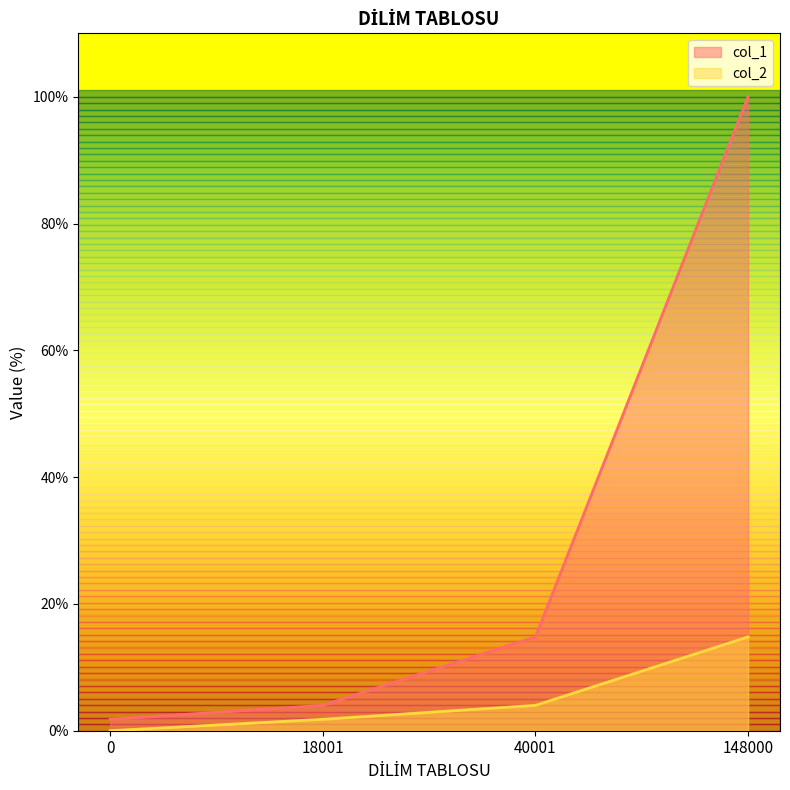

What are all the series names shown in the legend?

col_1, col_2